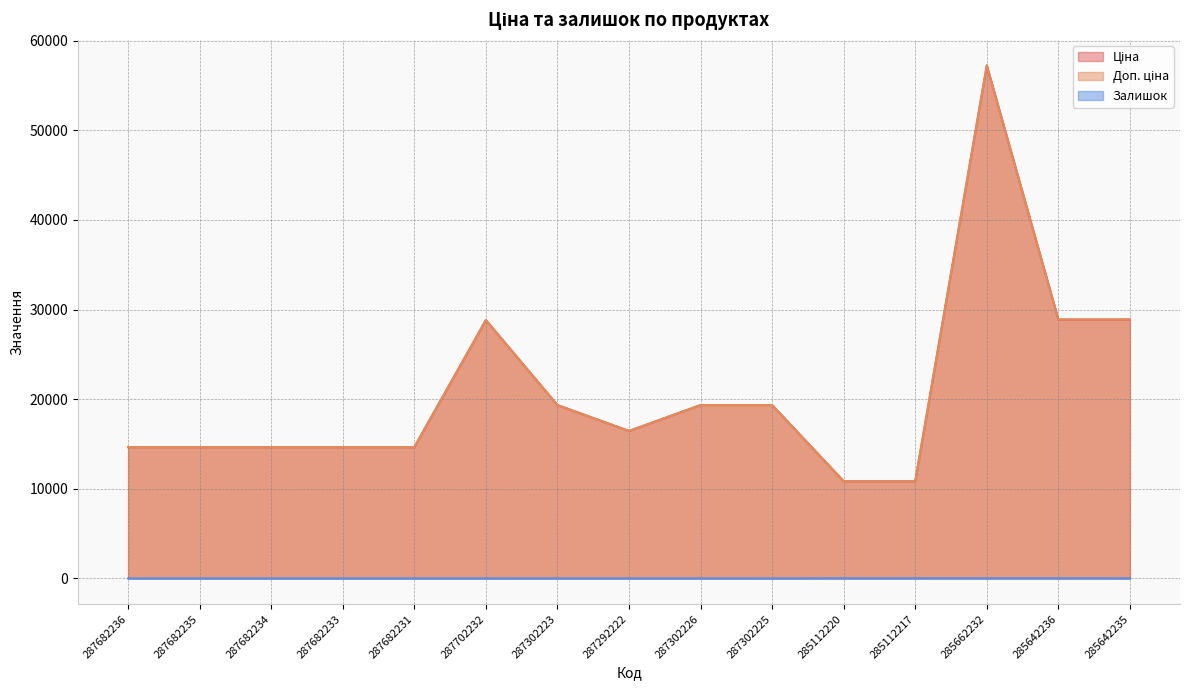

Reading left to right, what are all the values shown in this chart?

Ціна: 287682236=14649.6	287682235=14649.6	287682234=14649.6	287682233=14649.6	287682231=14649.6	287702232=28821.8	287302223=19343.1	287292222=16448.2	287302226=19343.1	287302225=19343.1	285112220=10840.1	285112217=10840.1	285662232=57235.5	285642236=28890.3	285642235=28890.3
Доп. ціна: 287682236=14649.6	287682235=14649.6	287682234=14649.6	287682233=14649.6	287682231=14649.6	287702232=28821.8	287302223=19343.1	287292222=16448.2	287302226=19343.1	287302225=19343.1	285112220=10840.1	285112217=10840.1	285662232=57235.5	285642236=28890.3	285642235=28890.3
Залишок: 287682236=0.0	287682235=0.0	287682234=0.0	287682233=0.0	287682231=0.0	287702232=0.0	287302223=7.0	287292222=4.0	287302226=7.0	287302225=0.0	285112220=17.0	285112217=17.0	285662232=13.0	285642236=16.0	285642235=14.0